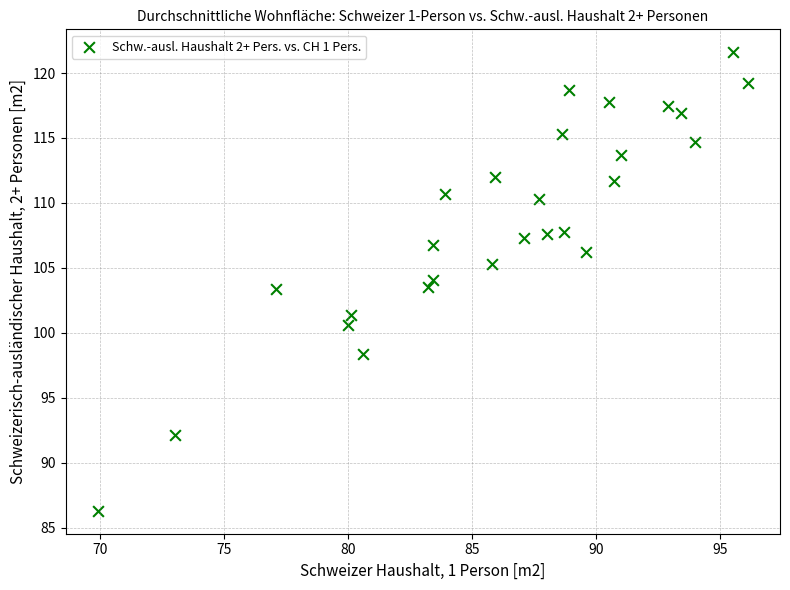

What is the range of X values (max minus min)?

26.2